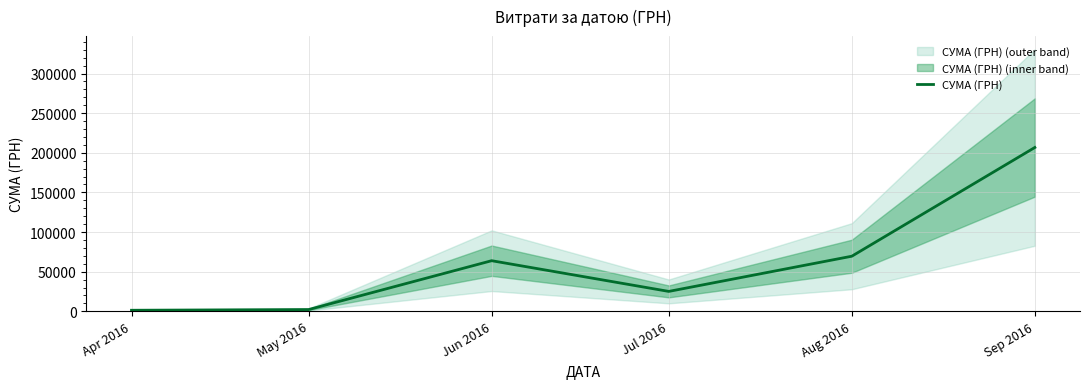

What is the label of the 5th point from the left?

Aug 2016